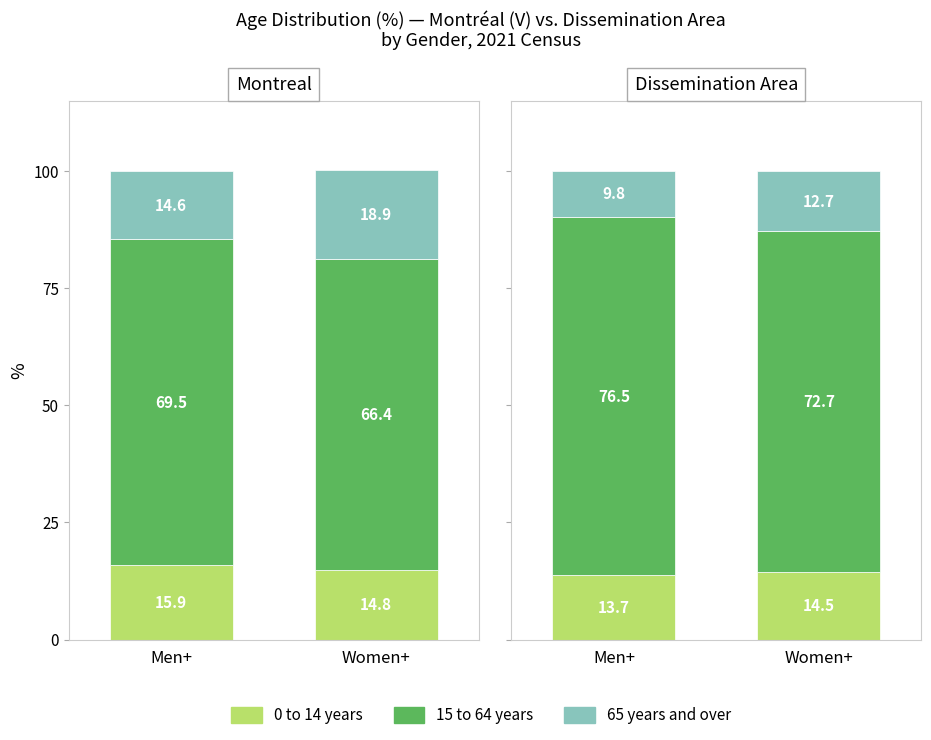

What is the label of the 1st bar from the left?

Men+